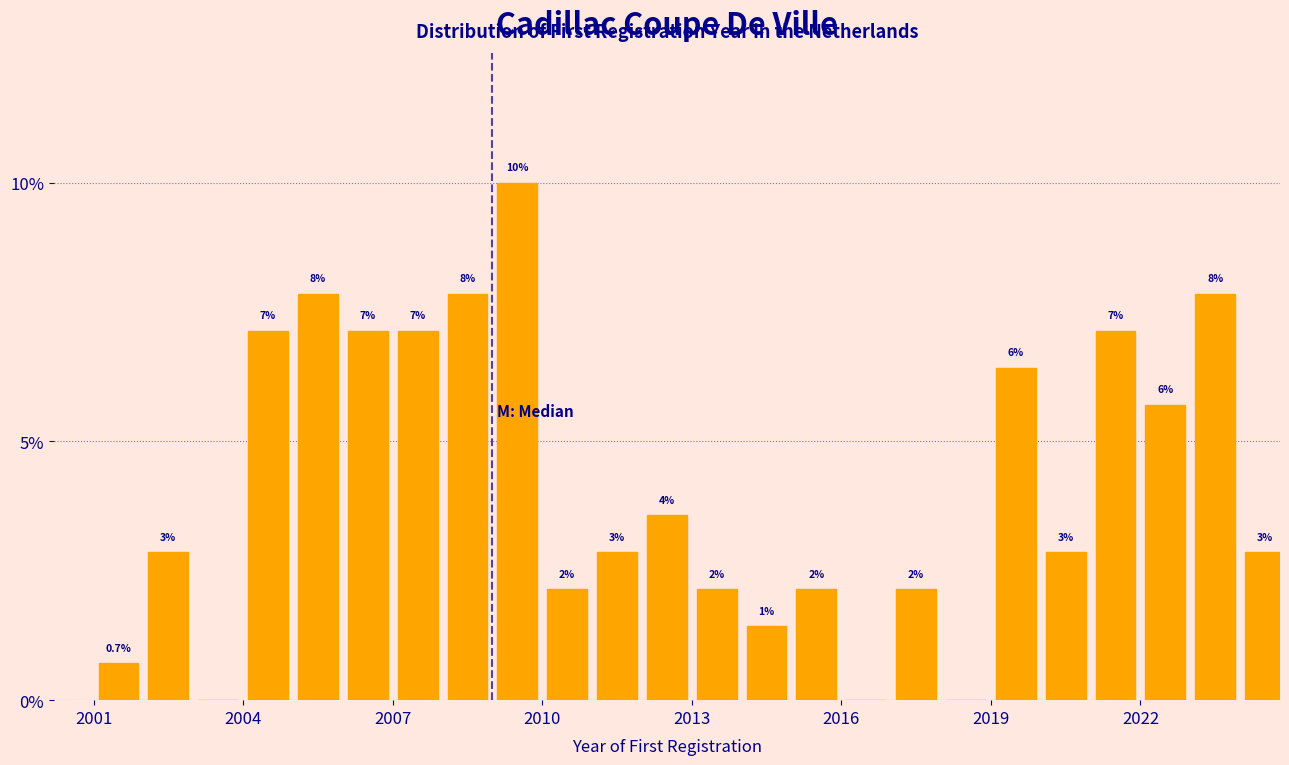

Read against the x-axis, roughly where is the centre of the tallest bar?

2009.5